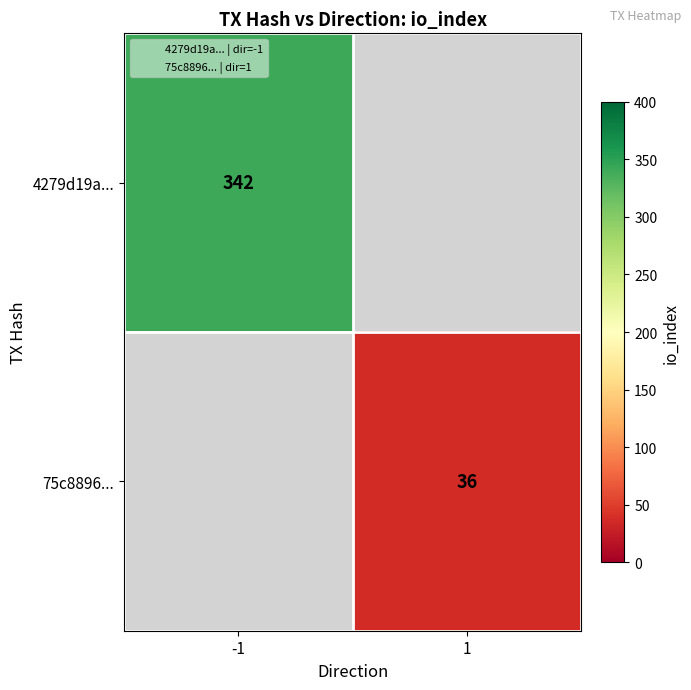

Which category has the lowest value across all series?

1